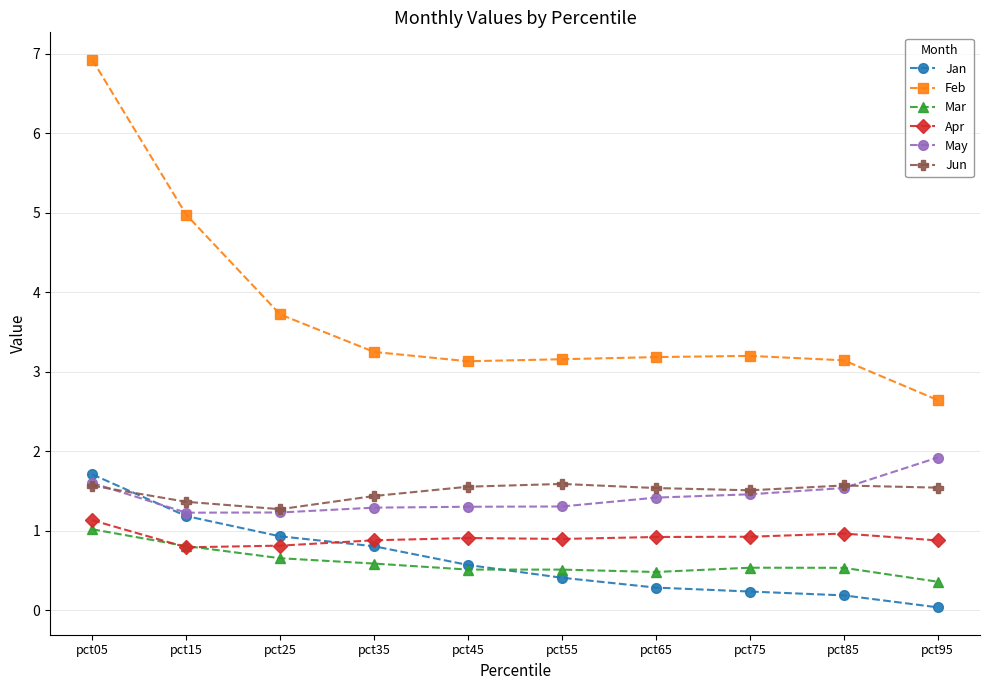

How many categories are shown in the chart?

10